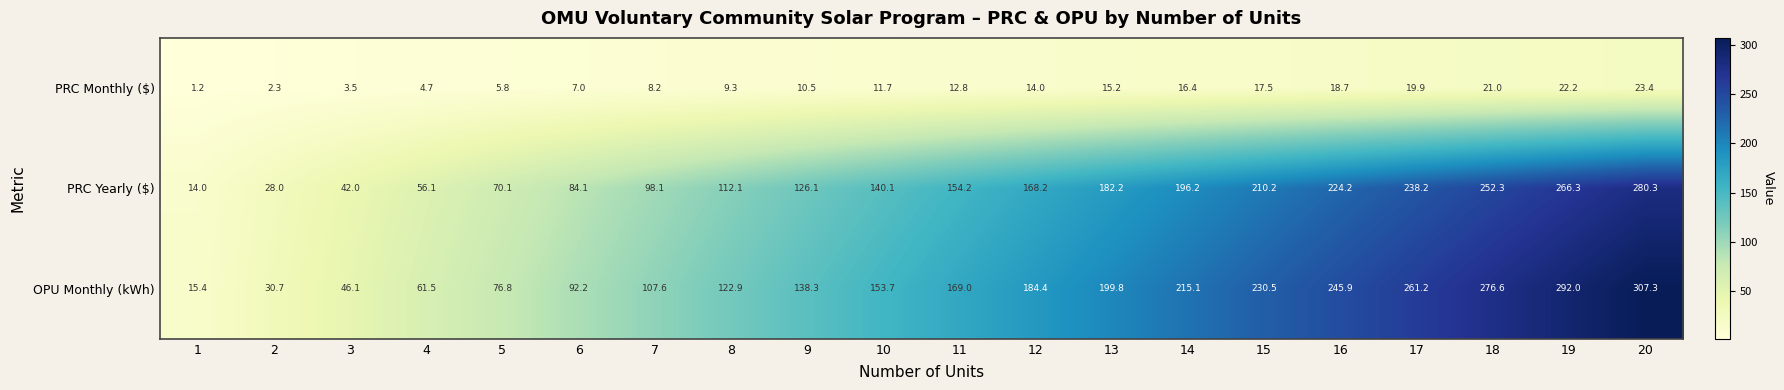

Between 12 and 19, which series saw the biggest shift?

OPU Monthly (kWh)